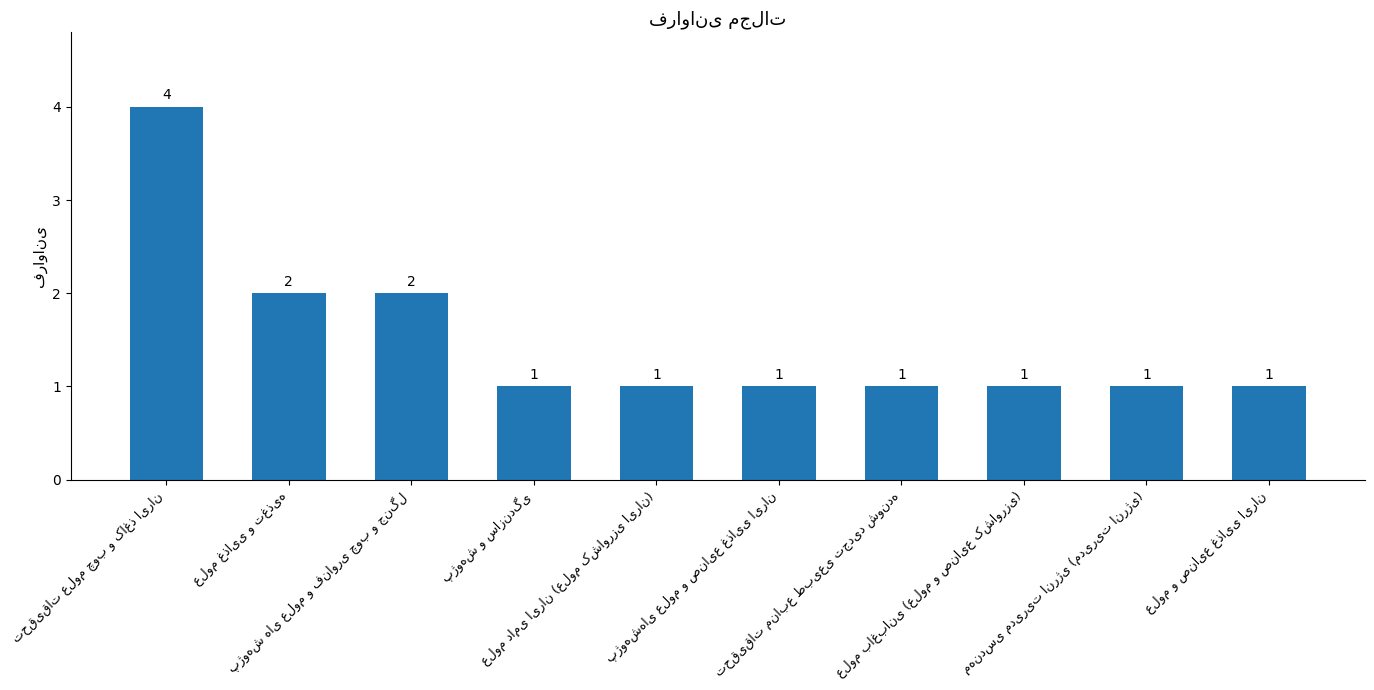

How many bars are there in total?

10